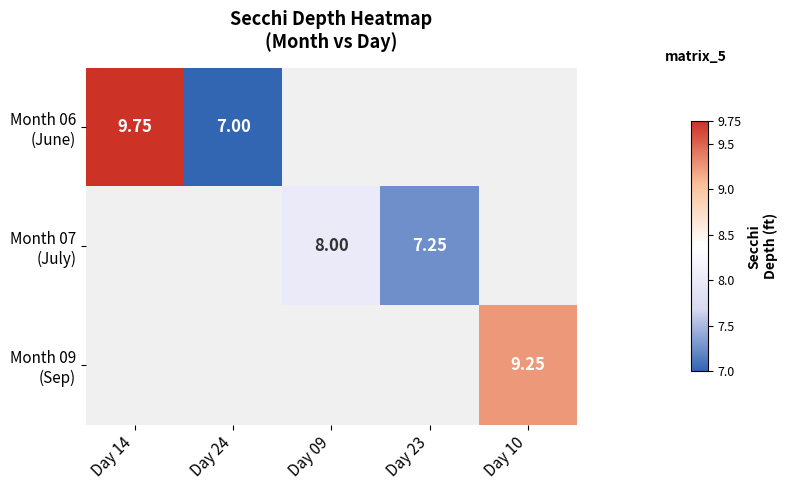

Is the value of Month 07 (July) at Day 09 greater than the value of Month 06 (June) at Day 14?

No